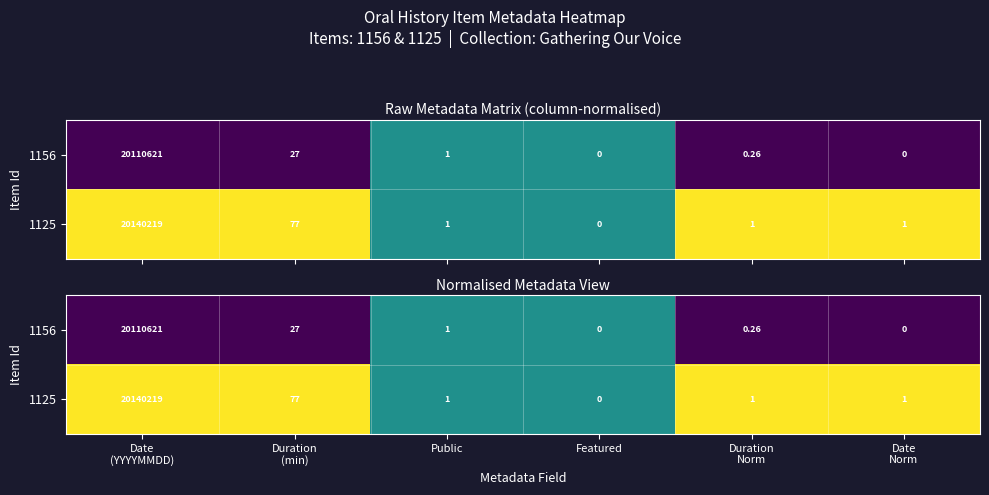

The value of 1156 at Public is 0.3. True or false?

False